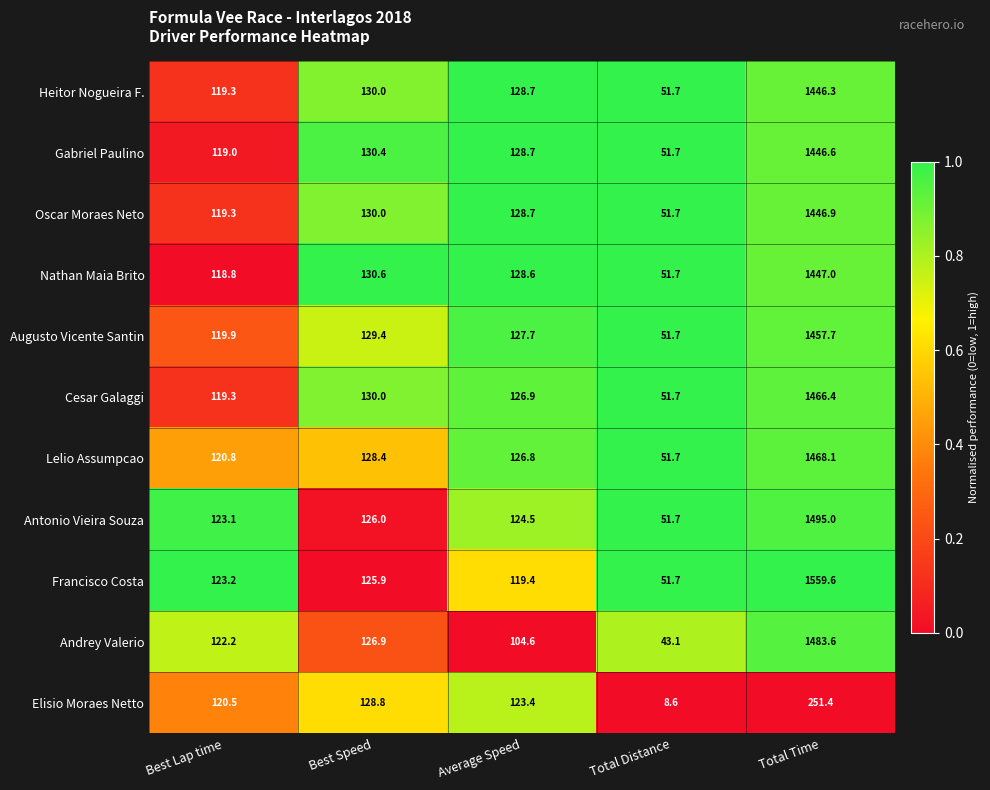

Is it true that Elisio Moraes Netto equals 8.6 at Total Distance?

True